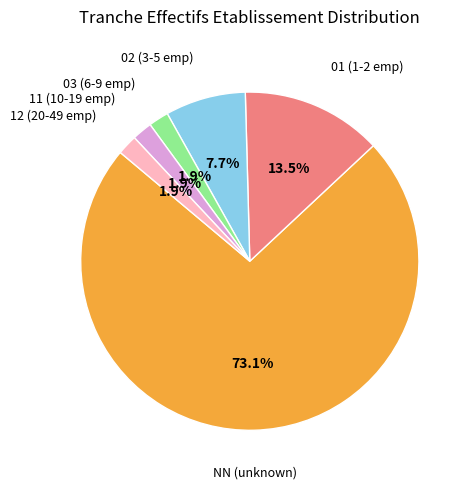

Does any single category account for the majority?

Yes